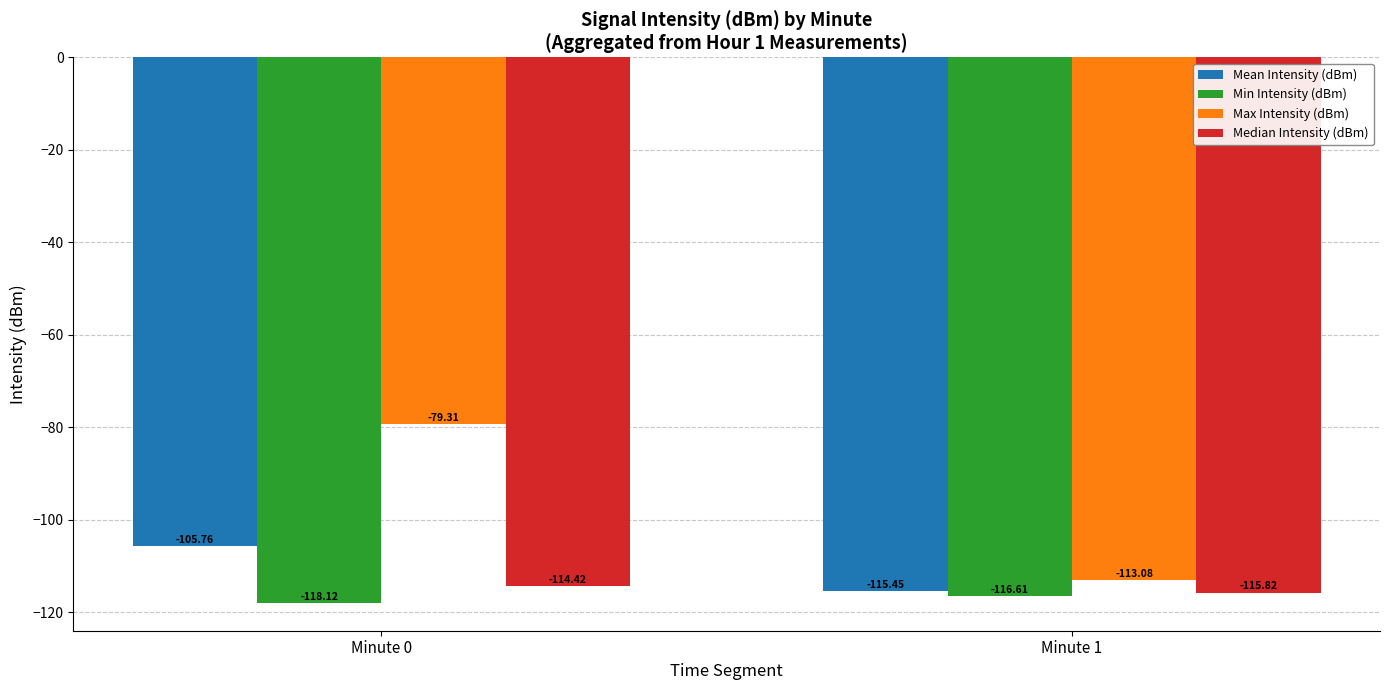

What is the total value across all series at Minute 1?

-461.0